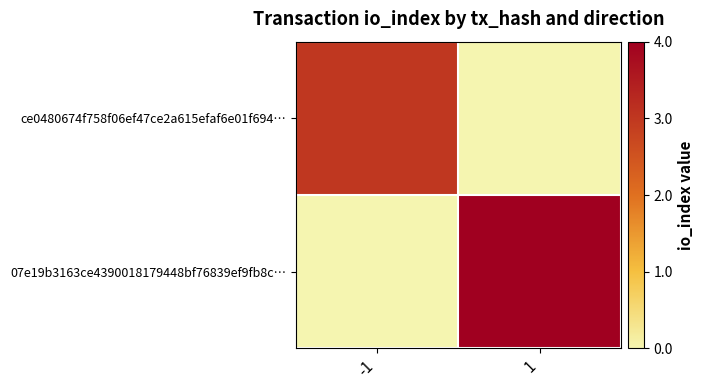

Rank the series by their maximum value, from lowest to highest.

ce0480674f758f06ef47ce2a615efaf6e01f694…, 07e19b3163ce4390018179448bf76839ef9fb8c…